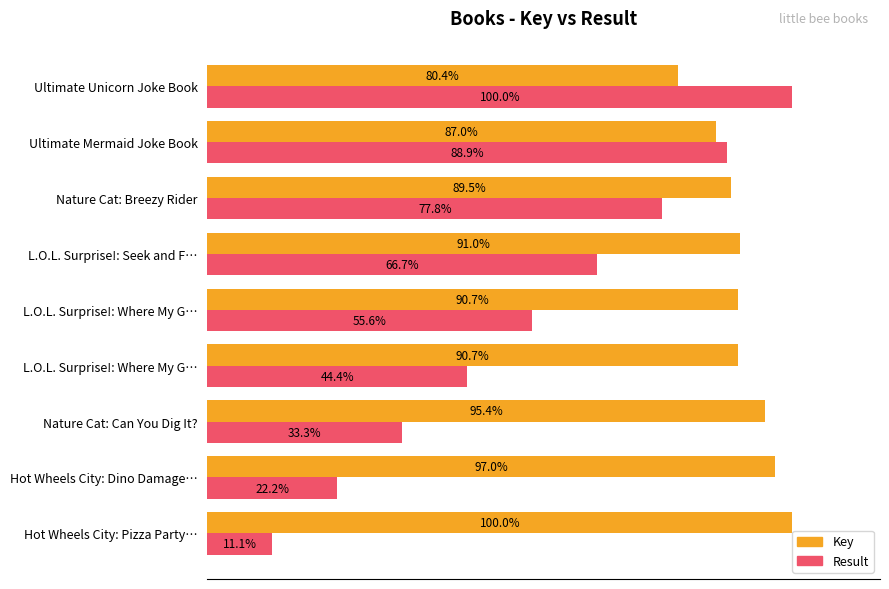

What are all the series names shown in the legend?

Key, Result